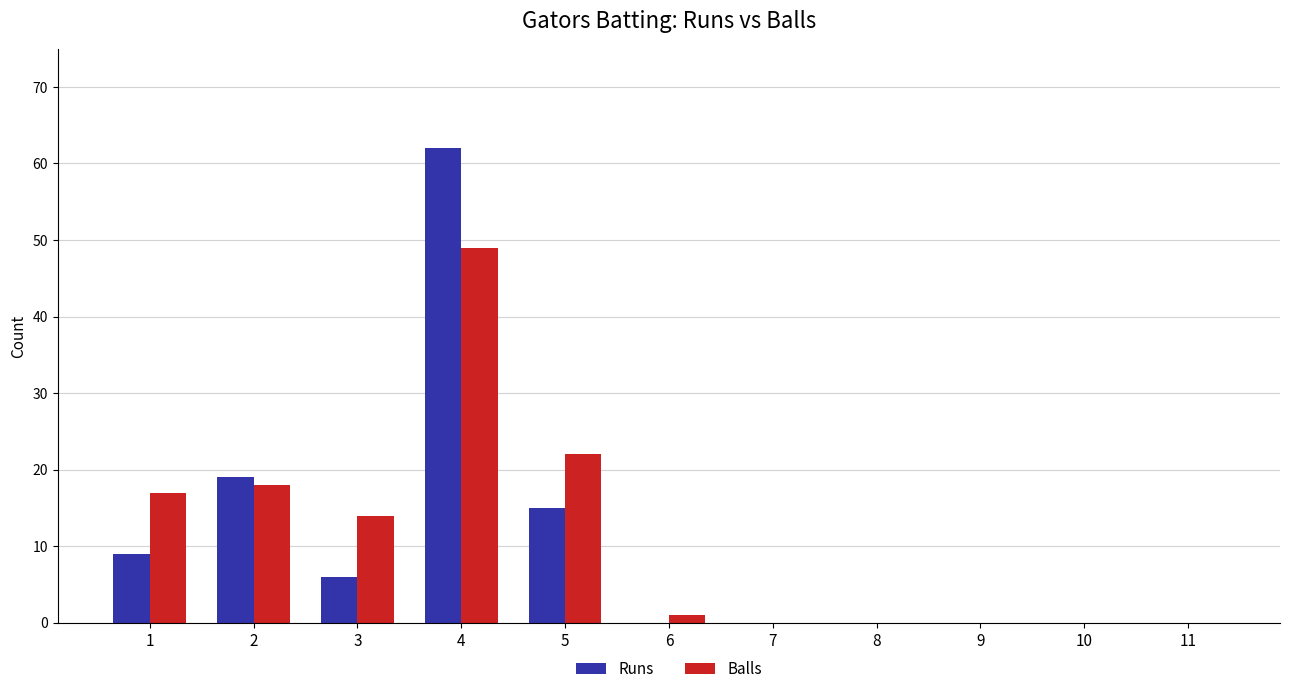

Between 1 and 11, which series saw the biggest shift?

Balls